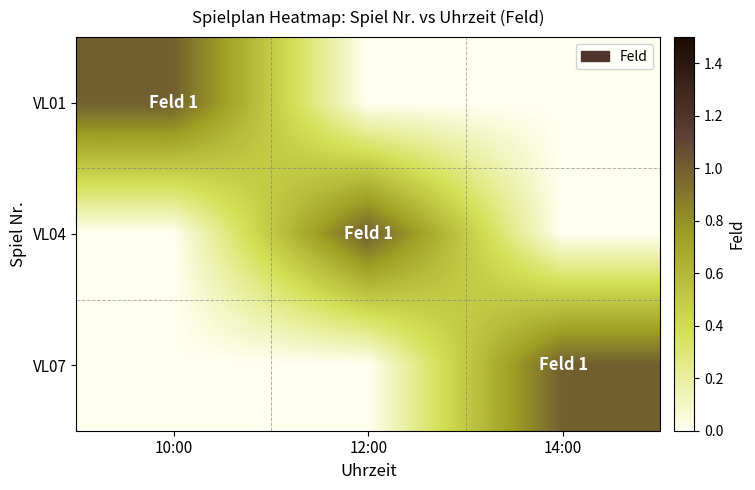

What is the total value across all series at 14:00?

1